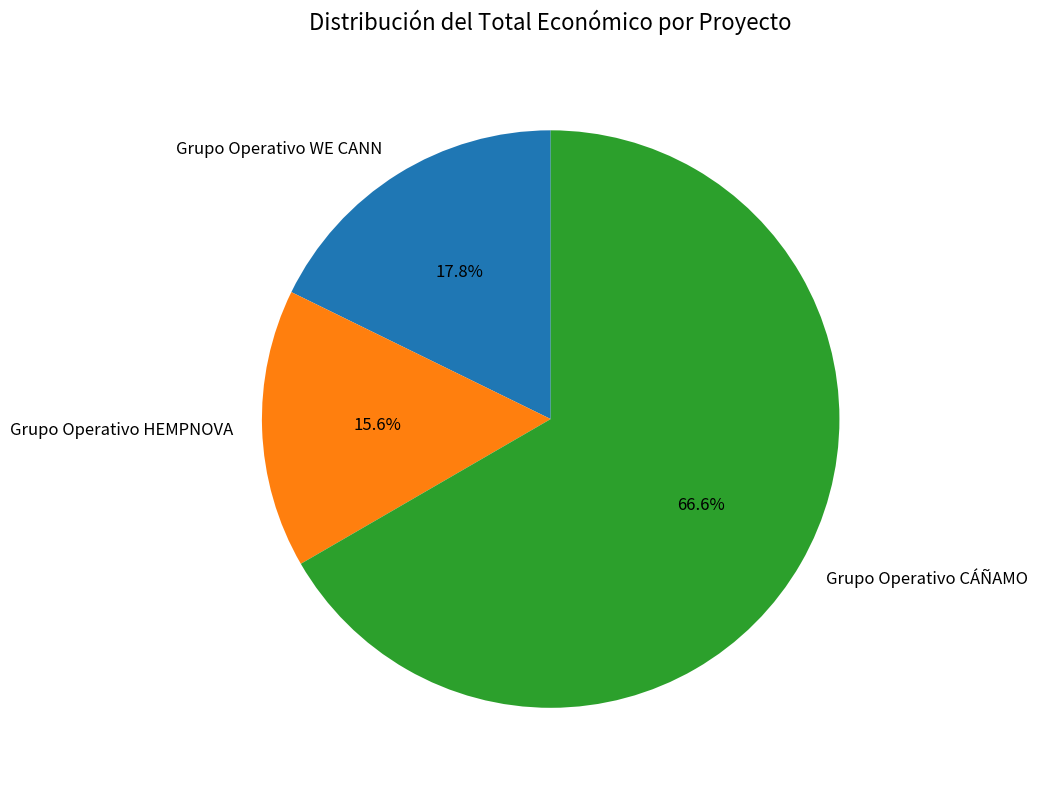

Which slice is the smallest?

Grupo Operativo HEMPNOVA